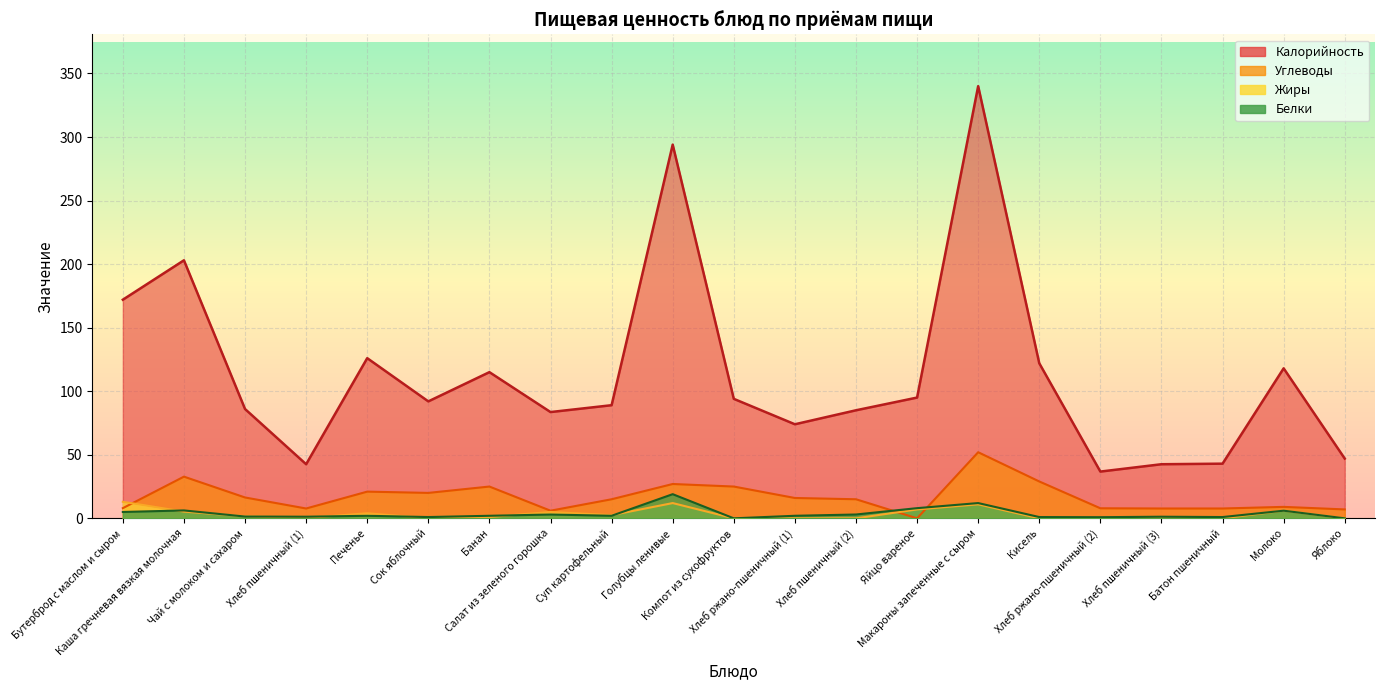

Reading left to right, extract all data points from this chart.

Калорийность: Бутерброд с маслом и сыром=172.0	Каша гречневая вязкая молочная=203.0	Чай с молоком и сахаром=86.0	Хлеб пшеничный (1)=42.6	Печенье=126.0	Сок яблочный=92.0	Банан=115.0	Салат из зеленого горошка=83.6	Суп картофельный=89.0	Голубцы ленивые=294.0	Компот из сухофруктов=94.0	Хлеб ржано-пшеничный (1)=74.0	Хлеб пшеничный (2)=85.0	Яйцо вареное=95.0	Макароны запеченные с сыром=340.0	Кисель=122.0	Хлеб ржано-пшеничный (2)=36.8	Хлеб пшеничный (3)=42.6	Батон пшеничный=43.0	Молоко=118.0	Яблоко=47.0
Белки: Бутерброд с маслом и сыром=5.0	Каша гречневая вязкая молочная=6.2	Чай с молоком и сахаром=1.4	Хлеб пшеничный (1)=1.3	Печенье=2.0	Сок яблочный=1.0	Банан=2.0	Салат из зеленого горошка=3.0	Суп картофельный=2.0	Голубцы ленивые=19.0	Компот из сухофруктов=0.0	Хлеб ржано-пшеничный (1)=2.0	Хлеб пшеничный (2)=3.0	Яйцо вареное=8.0	Макароны запеченные с сыром=12.0	Кисель=1.0	Хлеб ржано-пшеничный (2)=0.9	Хлеб пшеничный (3)=1.3	Батон пшеничный=1.0	Молоко=6.0	Яблоко=0.0
Жиры: Бутерброд с маслом и сыром=13.0	Каша гречневая вязкая молочная=5.3	Чай с молоком и сахаром=1.6	Хлеб пшеничный (1)=0.2	Печенье=4.0	Сок яблочный=0.0	Банан=1.0	Салат из зеленого горошка=5.0	Суп картофельный=2.5	Голубцы ленивые=12.0	Компот из сухофруктов=0.0	Хлеб ржано-пшеничный (1)=0.0	Хлеб пшеничный (2)=0.0	Яйцо вареное=7.0	Макароны запеченные с сыром=11.0	Кисель=0.0	Хлеб ржано-пшеничный (2)=0.2	Хлеб пшеничный (3)=0.2	Батон пшеничный=0.0	Молоко=6.0	Яблоко=0.0
Углеводы: Бутерброд с маслом и сыром=8.0	Каша гречневая вязкая молочная=32.8	Чай с молоком и сахаром=16.4	Хлеб пшеничный (1)=7.7	Печенье=21.0	Сок яблочный=20.0	Банан=25.0	Салат из зеленого горошка=6.0	Суп картофельный=15.0	Голубцы ленивые=27.0	Компот из сухофруктов=25.0	Хлеб ржано-пшеничный (1)=16.0	Хлеб пшеничный (2)=15.0	Яйцо вареное=0.0	Макароны запеченные с сыром=52.0	Кисель=29.0	Хлеб ржано-пшеничный (2)=7.9	Хлеб пшеничный (3)=7.7	Батон пшеничный=7.7	Молоко=9.0	Яблоко=7.0